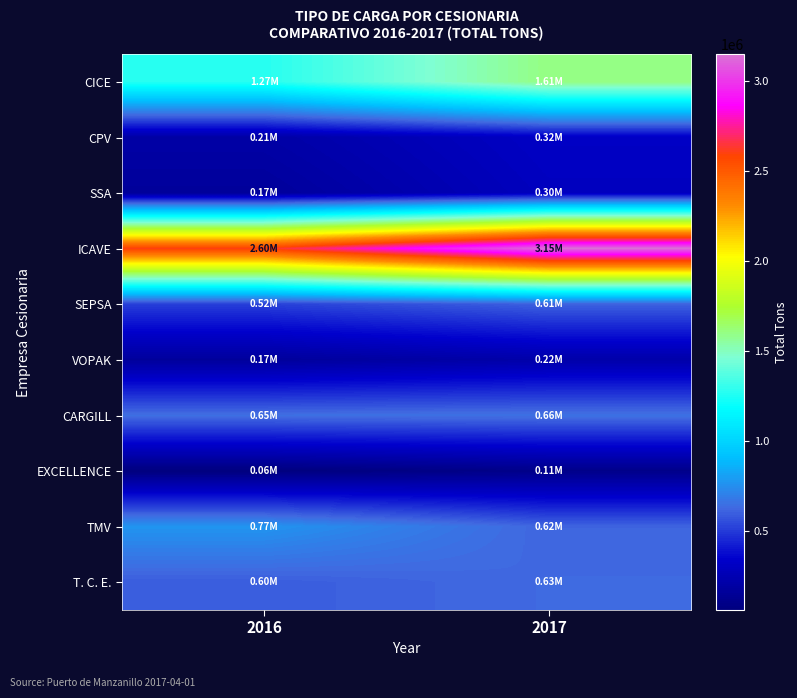

Reading right to left, list all the values displayed in this chart.

CICE: 2017=1605426.3	2016=1271469.6
CPV: 2017=320530.8	2016=207626.2
SSA: 2017=299633.5	2016=167401.5
ICAVE: 2017=3147113.0	2016=2604592.9
SEPSA: 2017=609666.6	2016=519397.1
VOPAK: 2017=221017.4	2016=171311.7
CARGILL: 2017=655434.4	2016=646951.5
EXCELLENCE: 2017=107522.9	2016=64334.8
TMV: 2017=617823.4	2016=771621.7
T. C. E.: 2017=631863.7	2016=597490.6